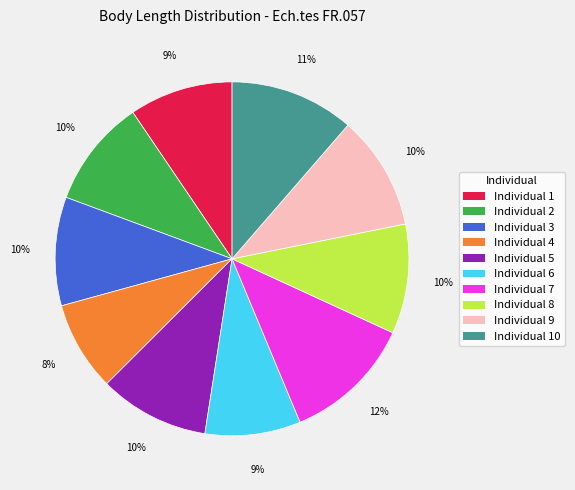

What percentage is the Individual 2 slice, to the nearest percent?

10%